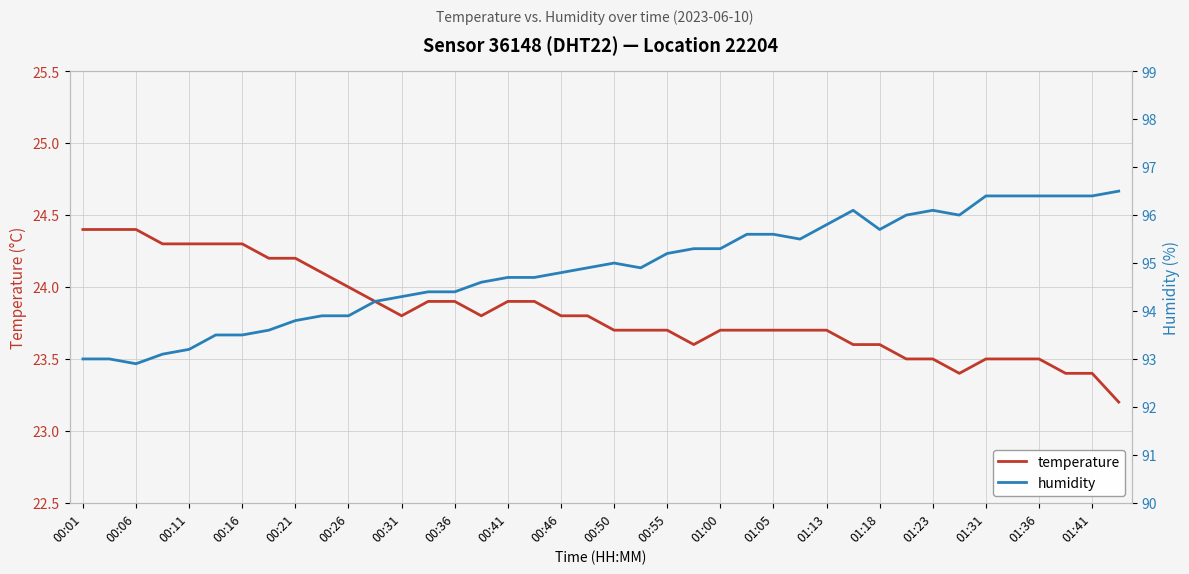

Is this an area chart (filled region under the line)?

No